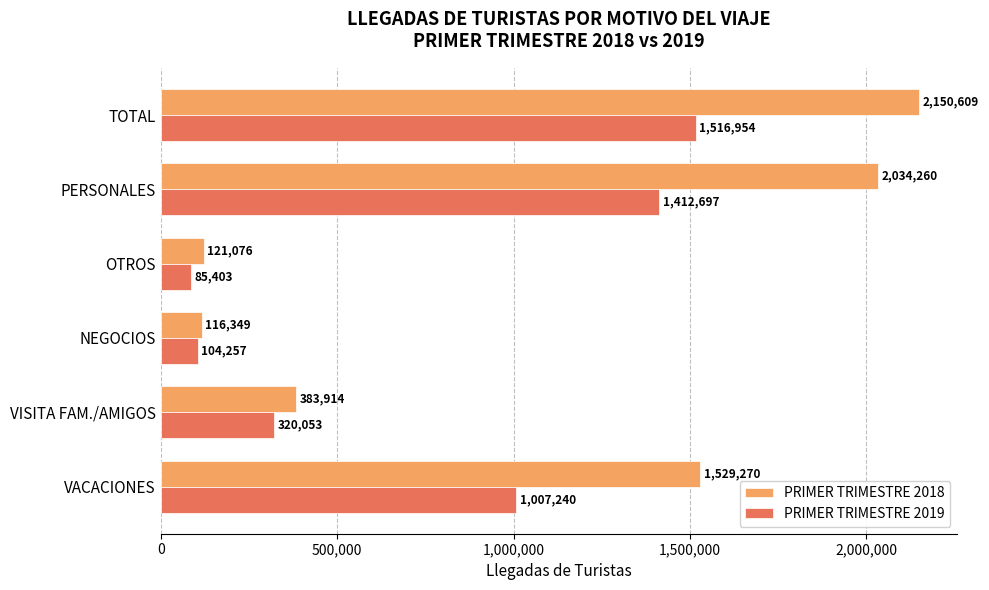

What is the average value of the PRIMER TRIMESTRE 2018 series?

1055913.0